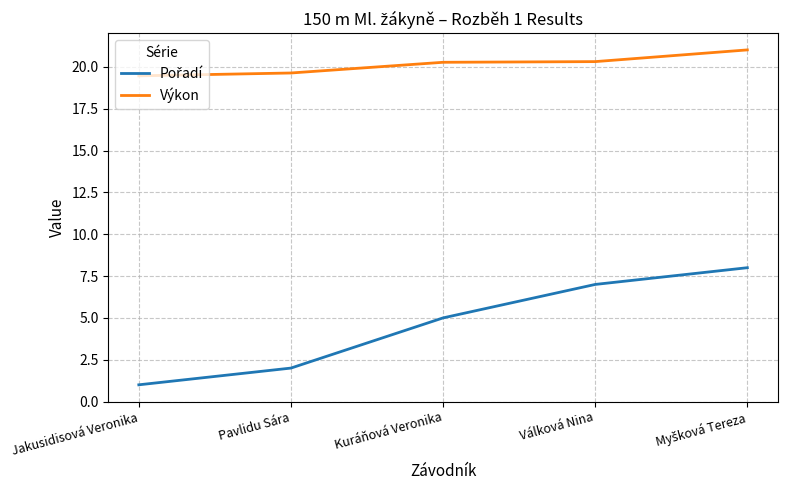

What position from the left is Válková Nina?

4